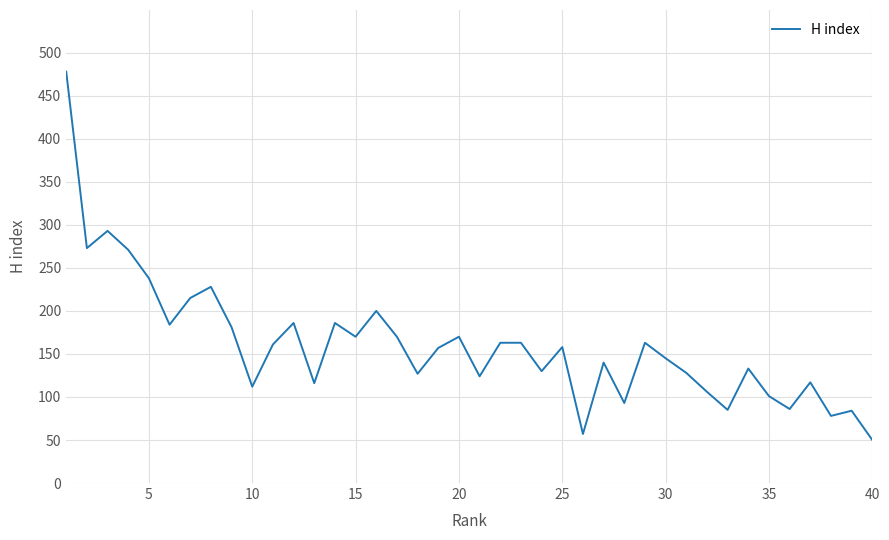

What is the difference between the maximum and minimum values?

428